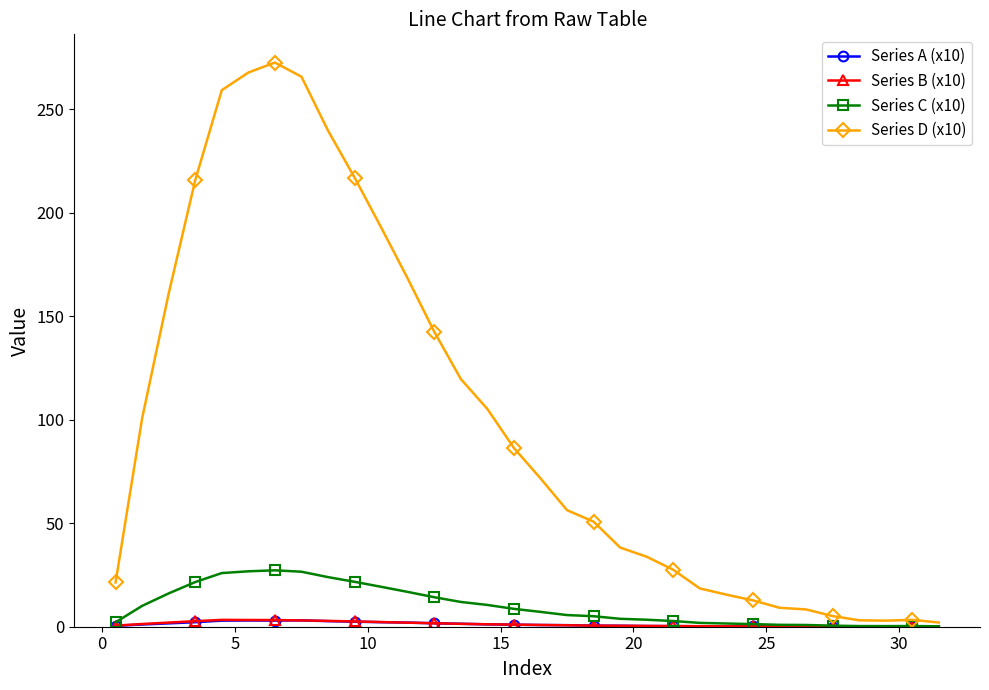

Which series has the largest total across all categories?

Series D (x10)